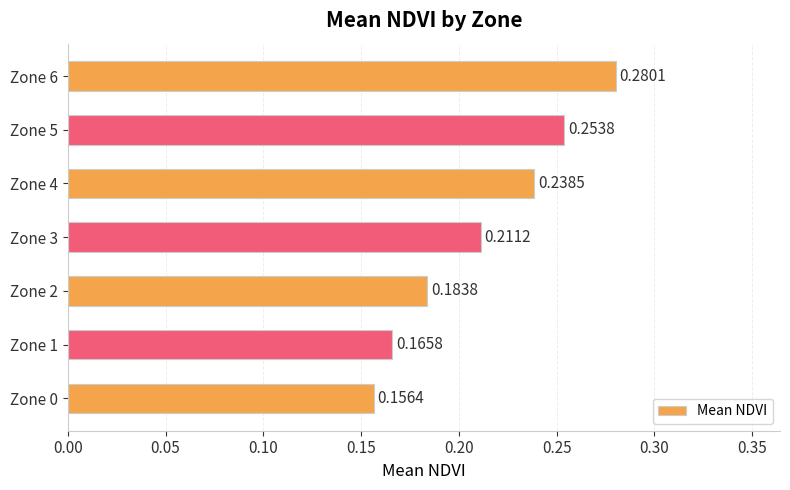

What is the sum of all values?

1.5